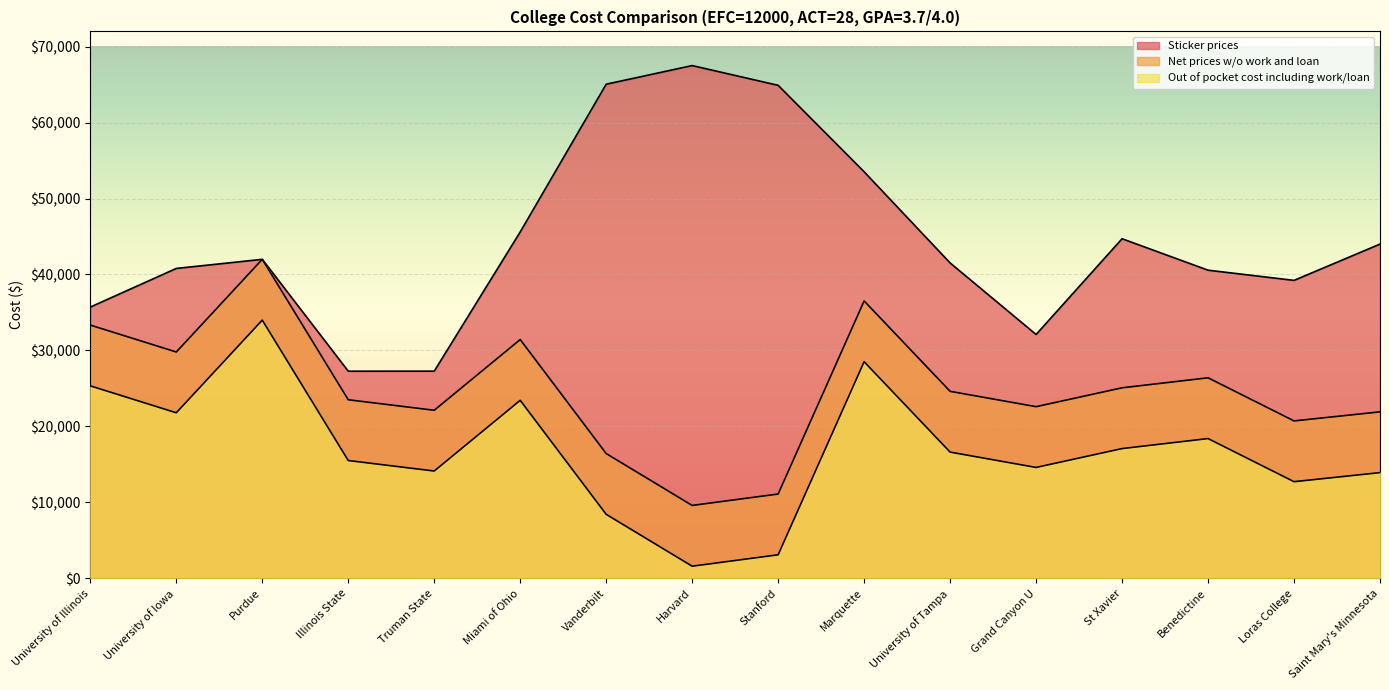

List the labels in order of Out of pocket cost including work/loan value, smallest first.

Harvard, Stanford, Vanderbilt, Loras College, Saint Mary's Minnesota, Truman State, Grand Canyon U, Illinois State, University of Tampa, St Xavier, Benedictine, University of Iowa, Miami of Ohio, University of Illinois, Marquette, Purdue